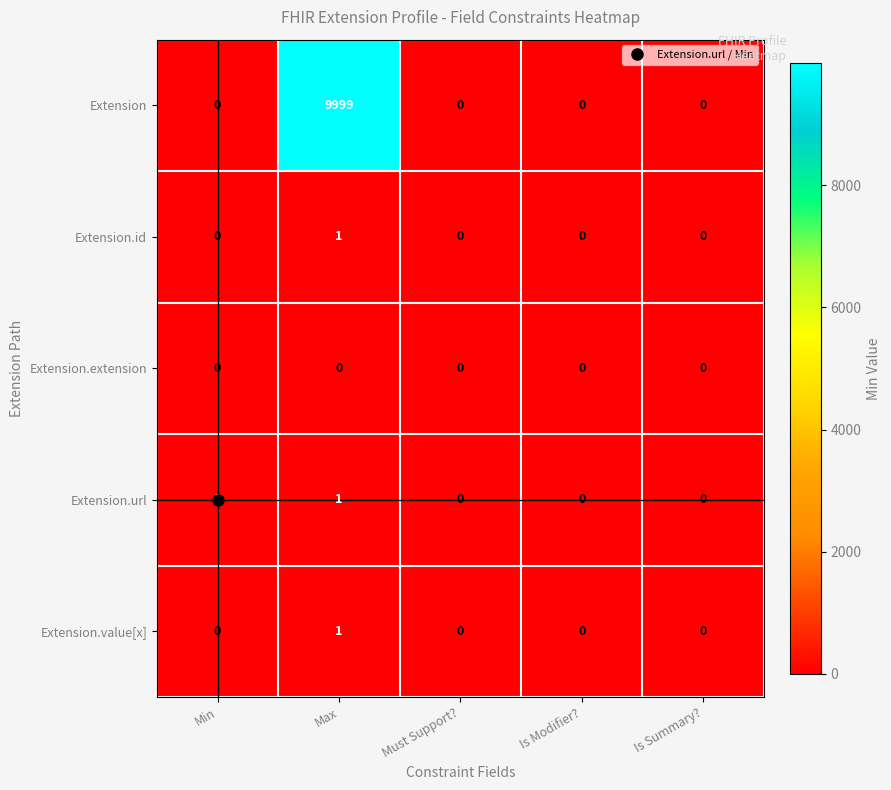

Which label corresponds to the largest value in the chart?

Max